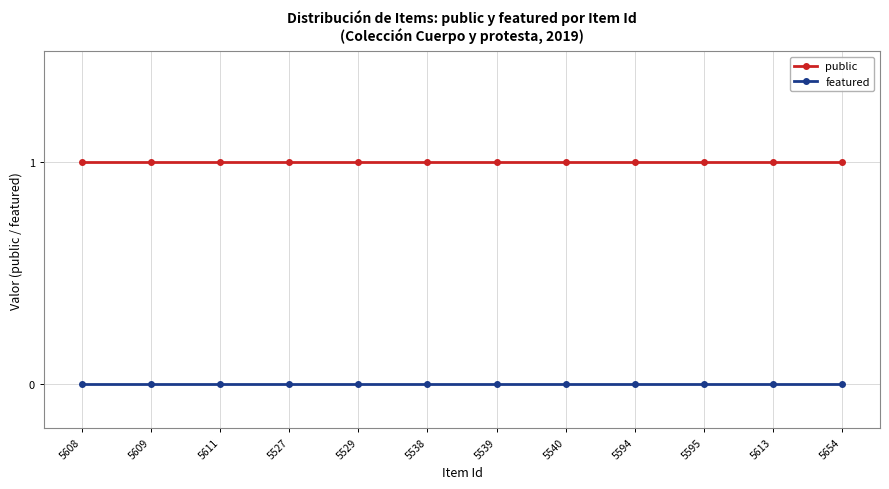

Is the value of public at 5611 greater than the value of featured at 5595?

Yes